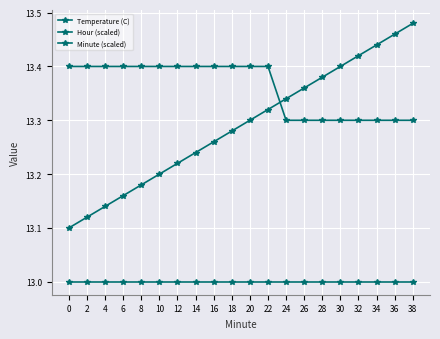

Reading right to left, extract all data points from this chart.

Temperature (C): 38=13.3	36=13.3	34=13.3	32=13.3	30=13.3	28=13.3	26=13.3	24=13.3	22=13.4	20=13.4	18=13.4	16=13.4	14=13.4	12=13.4	10=13.4	8=13.4	6=13.4	4=13.4	2=13.4	0=13.4
Hour (scaled): 38=13.0	36=13.0	34=13.0	32=13.0	30=13.0	28=13.0	26=13.0	24=13.0	22=13.0	20=13.0	18=13.0	16=13.0	14=13.0	12=13.0	10=13.0	8=13.0	6=13.0	4=13.0	2=13.0	0=13.0
Minute (scaled): 38=13.5	36=13.5	34=13.4	32=13.4	30=13.4	28=13.4	26=13.4	24=13.3	22=13.3	20=13.3	18=13.3	16=13.3	14=13.2	12=13.2	10=13.2	8=13.2	6=13.2	4=13.1	2=13.1	0=13.1